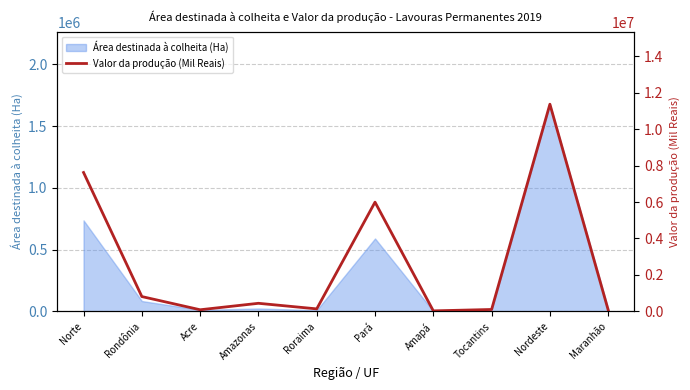

Which category has the lowest value across all series?

Amapá